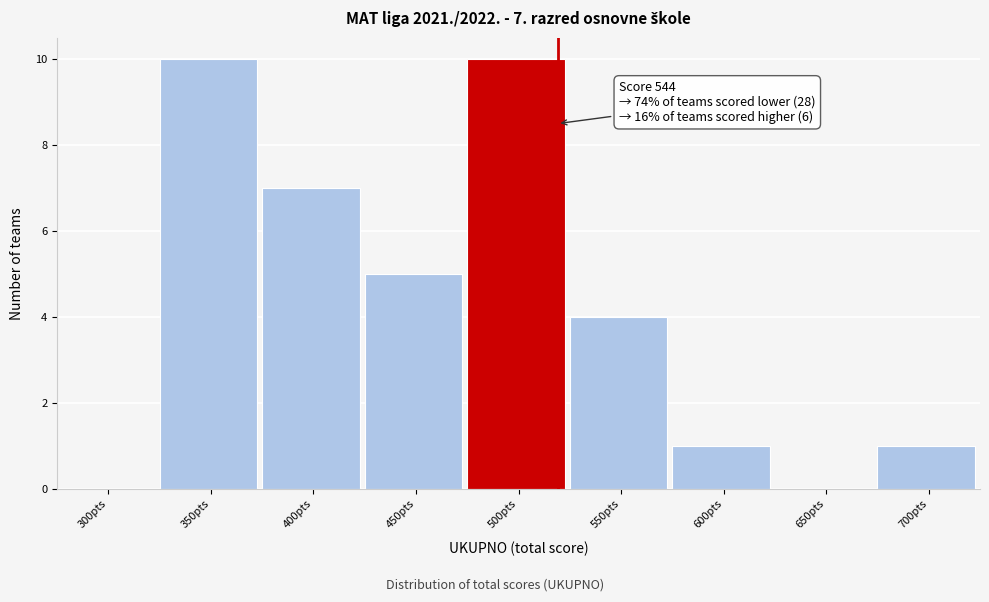

Reading right to left, list all the values displayed in this chart.

700pts=1	650pts=0	600pts=1	550pts=4	500pts=10	450pts=5	400pts=7	350pts=10	300pts=0